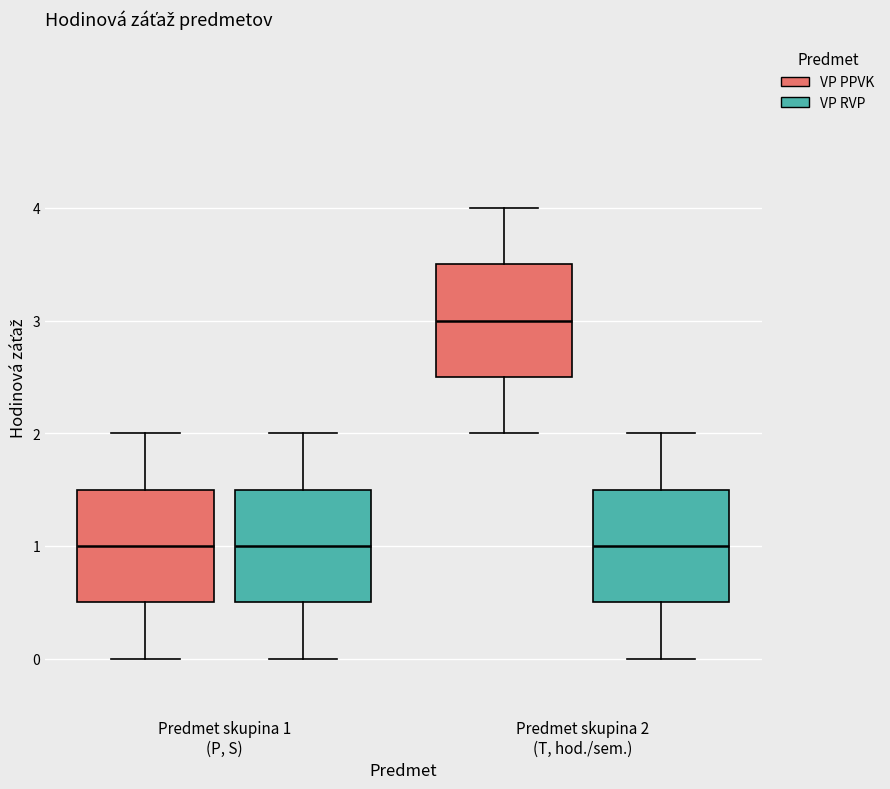

Reading left to right, read every box against the y-axis: the position of its median line, the range the box covers, and the ends of its whiskers. The values are not printed on the chart, so give them approximately, as read against the axis.

Predmet skupina 1 (P, S) (VP PPVK): median 1.0, box 0.5 to 1.5, whiskers 0.0 to 2.0
Predmet skupina 1 (P, S) (VP RVP): median 1.0, box 0.5 to 1.5, whiskers 0.0 to 2.0
Predmet skupina 2 (T, hod./sem.) (VP PPVK): median 3.0, box 2.5 to 3.5, whiskers 2.0 to 4.0
Predmet skupina 2 (T, hod./sem.) (VP RVP): median 1.0, box 0.5 to 1.5, whiskers 0.0 to 2.0